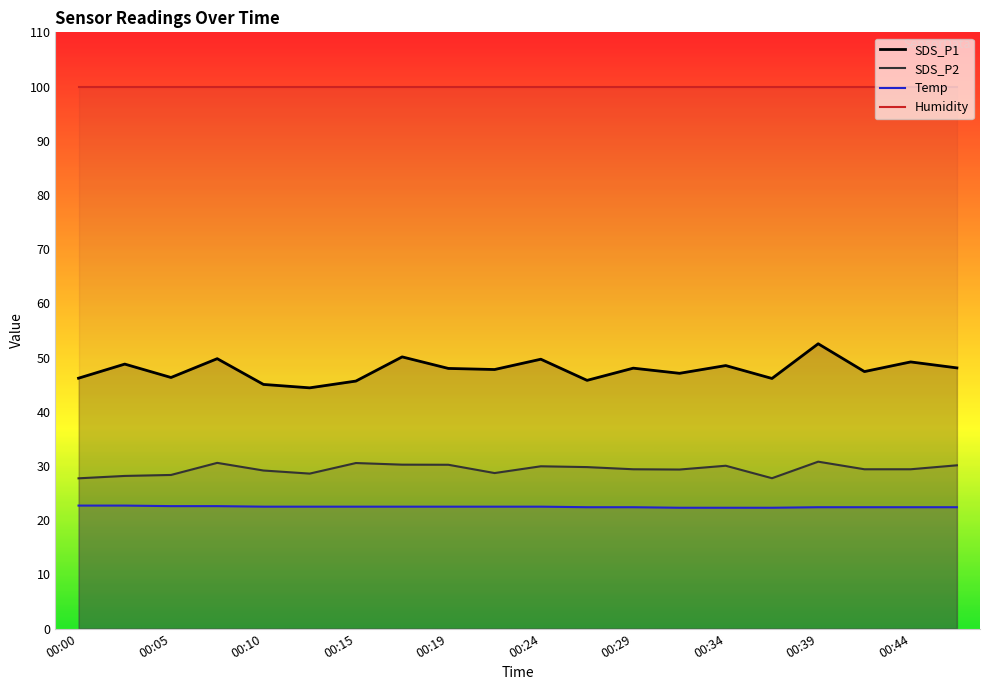

What is the sum of all Temp values?

449.4